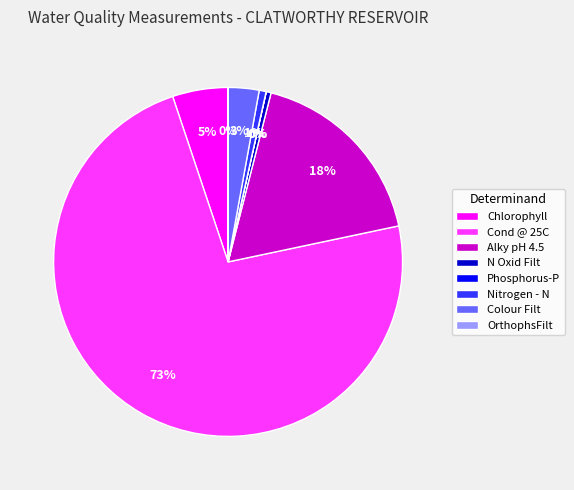

True or false: Alky pH 4.5 accounts for 9% of the total.

False